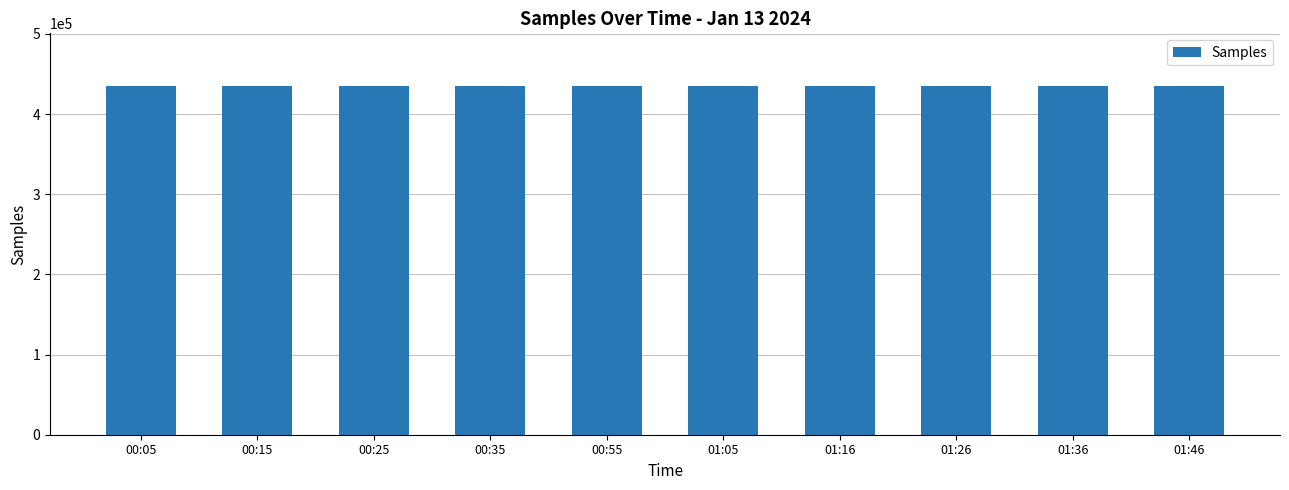

Is it true that the value at 01:46 is 237232?

False